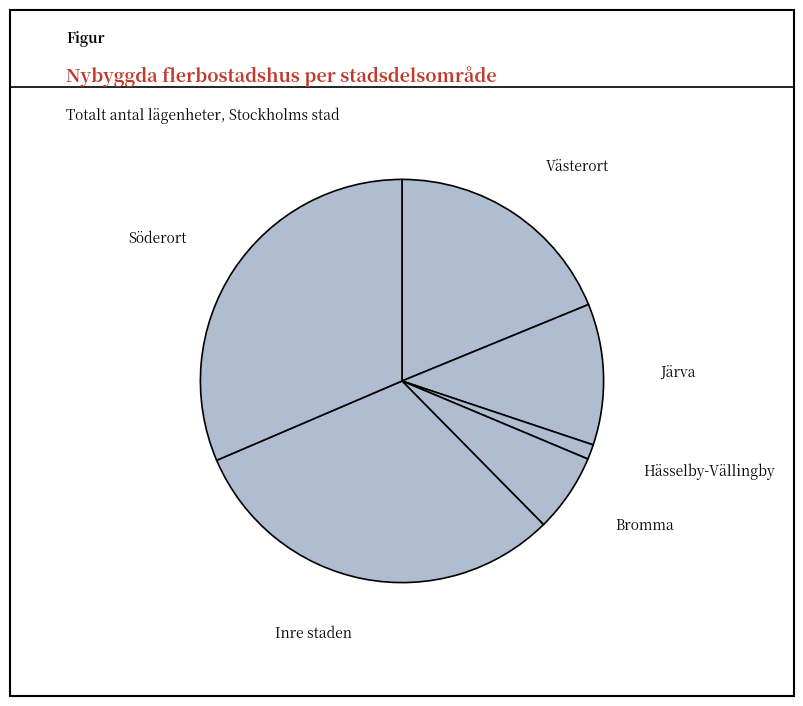

The Järva slice represents 25% of the pie. True or false?

False